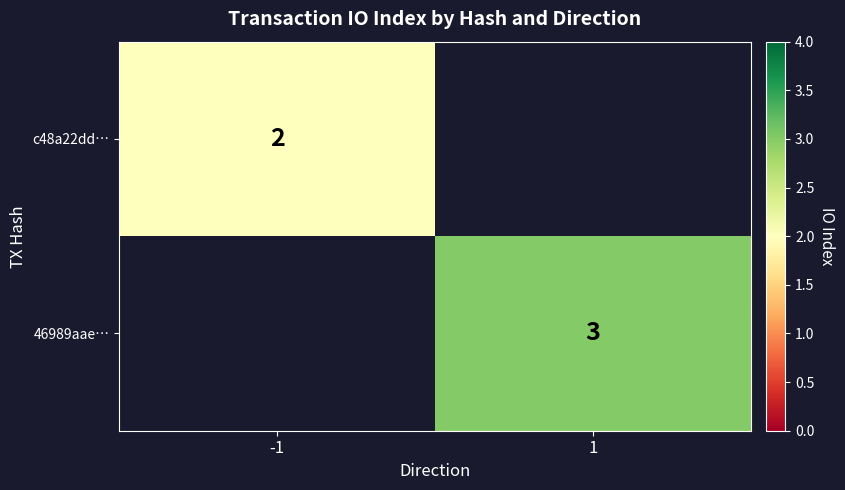

At how many categories does at least one series exceed 2?

1